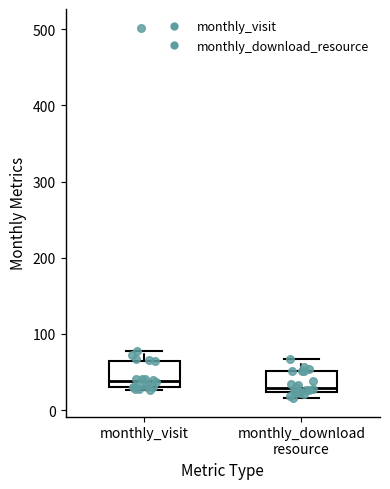

Reading left to right, read every box against the y-axis: the position of its median line, the range the box covers, and the ends of its whiskers. The values are not printed on the chart, so give them approximately, as read against the axis.

monthly_visit: median 40, box 30 to 60, whiskers 30 to 80
monthly_download resource: median 30, box 20 to 50, whiskers 20 (just below the box's lower edge) to 70